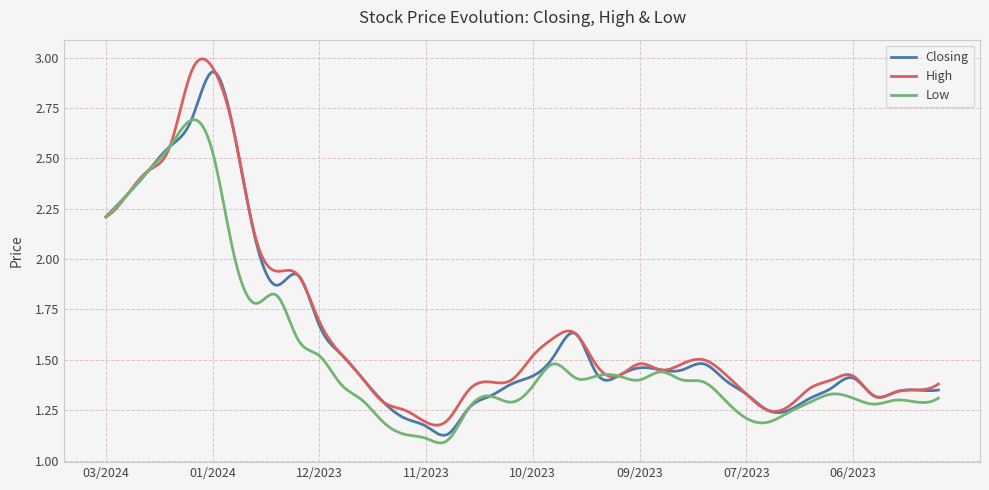

True or false: Low and High cross at least once.

True